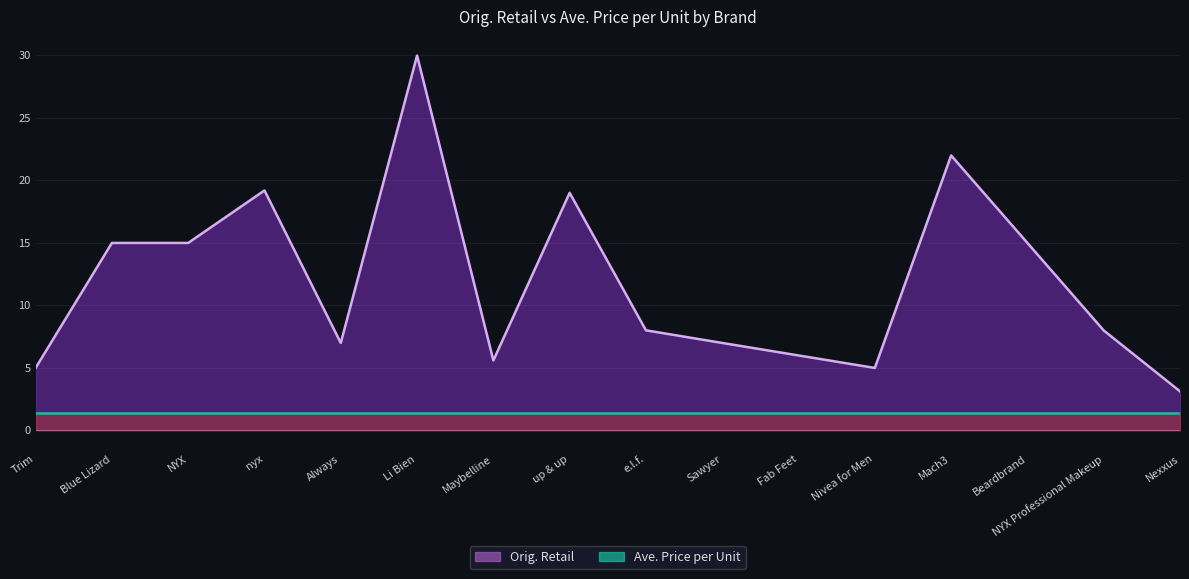

How many points are higher than both their immediate neighbors (excluding endpoints)?

4